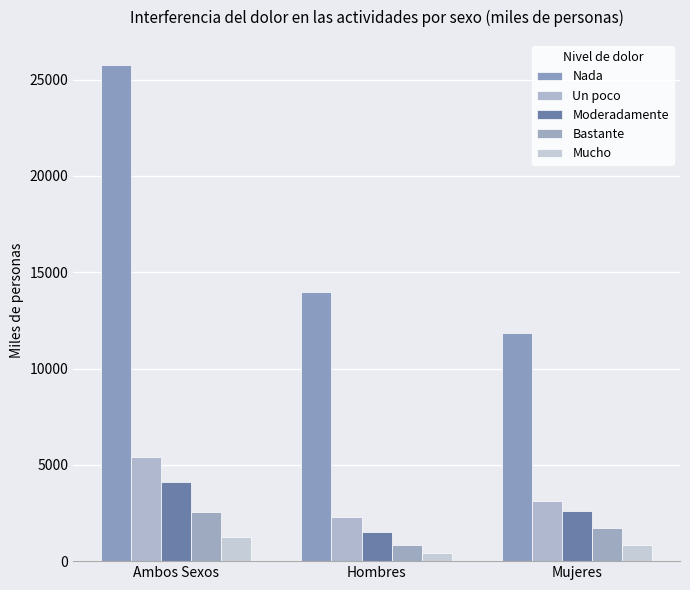

How many data points does each series have?

3